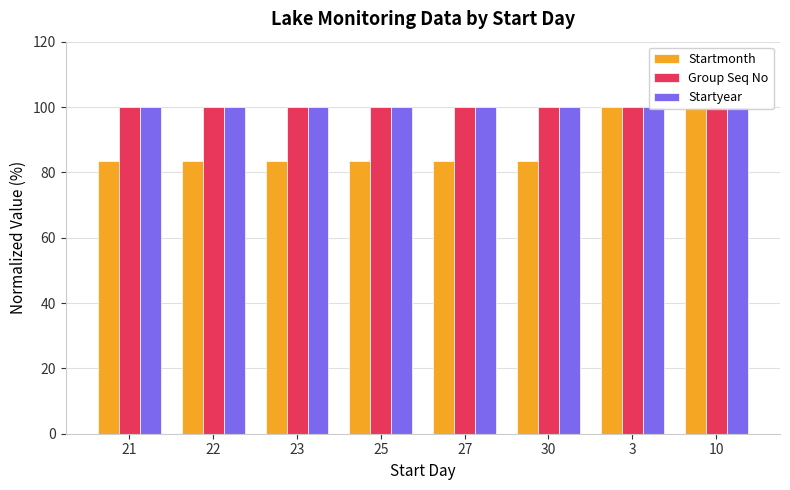

Is it true that Startyear equals 149.3 at 27?

False